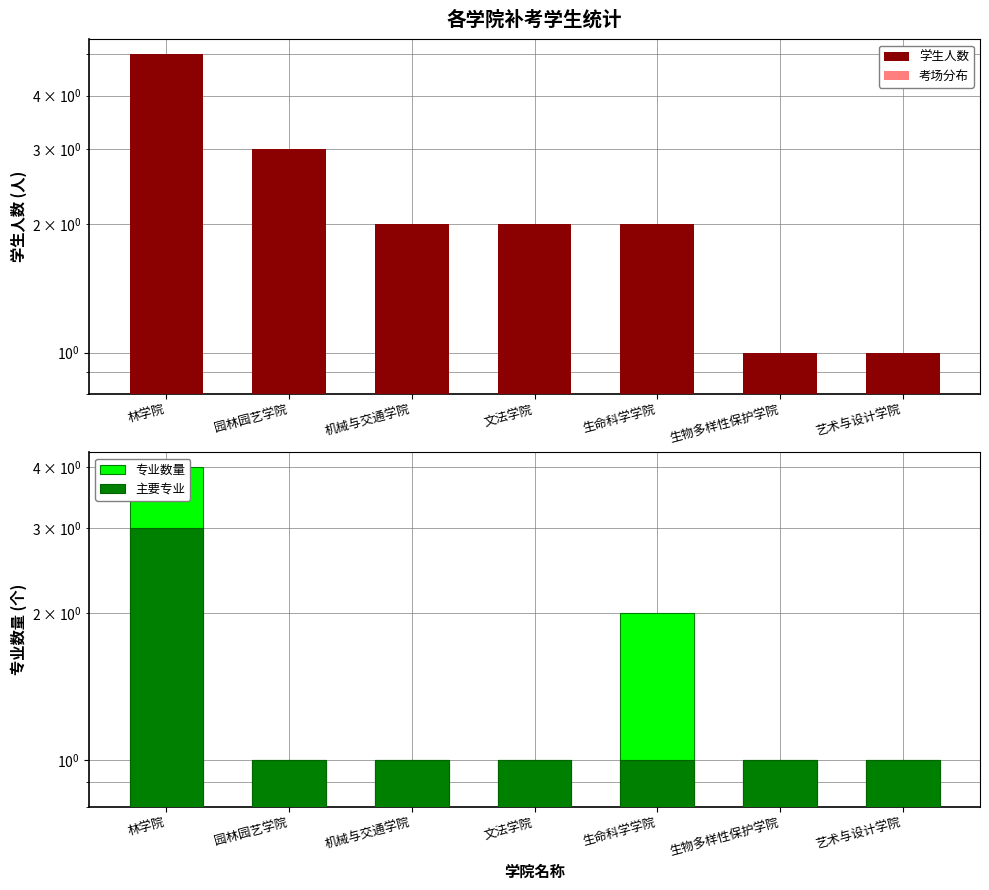

What is the sum of all 主要专业 values?

9.0